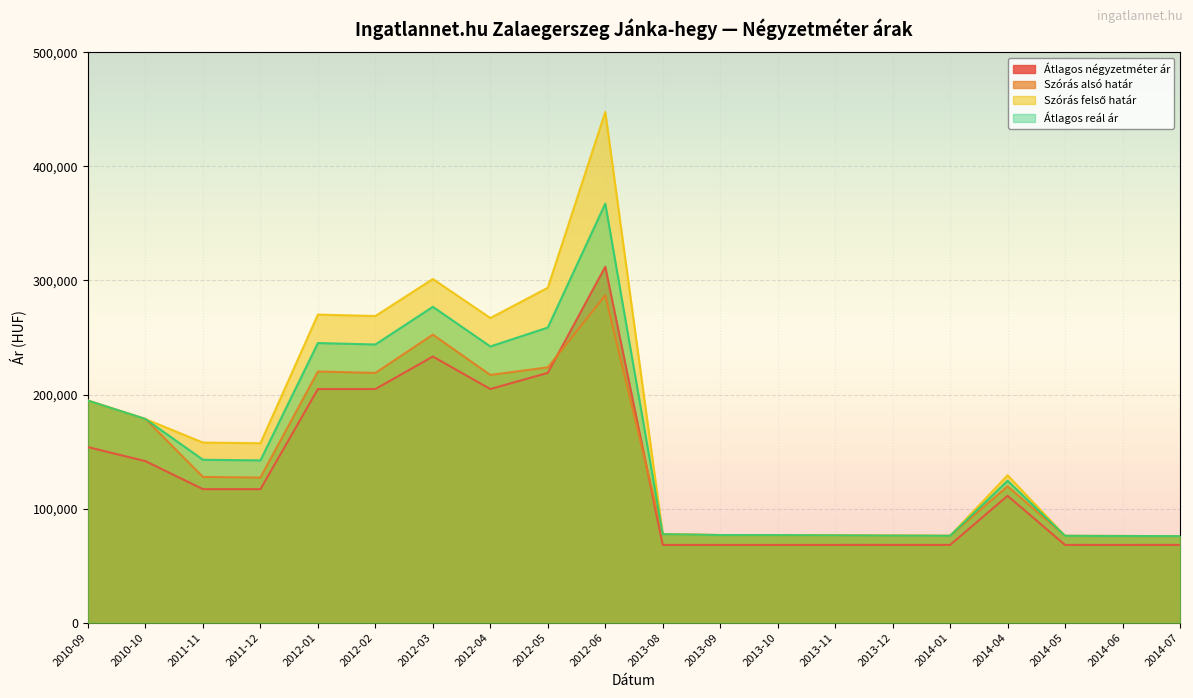

List the series in order of their peak value, highest first.

Szórás felső határ, Átlagos reál ár, Átlagos négyzetméter ár, Szórás alsó határ